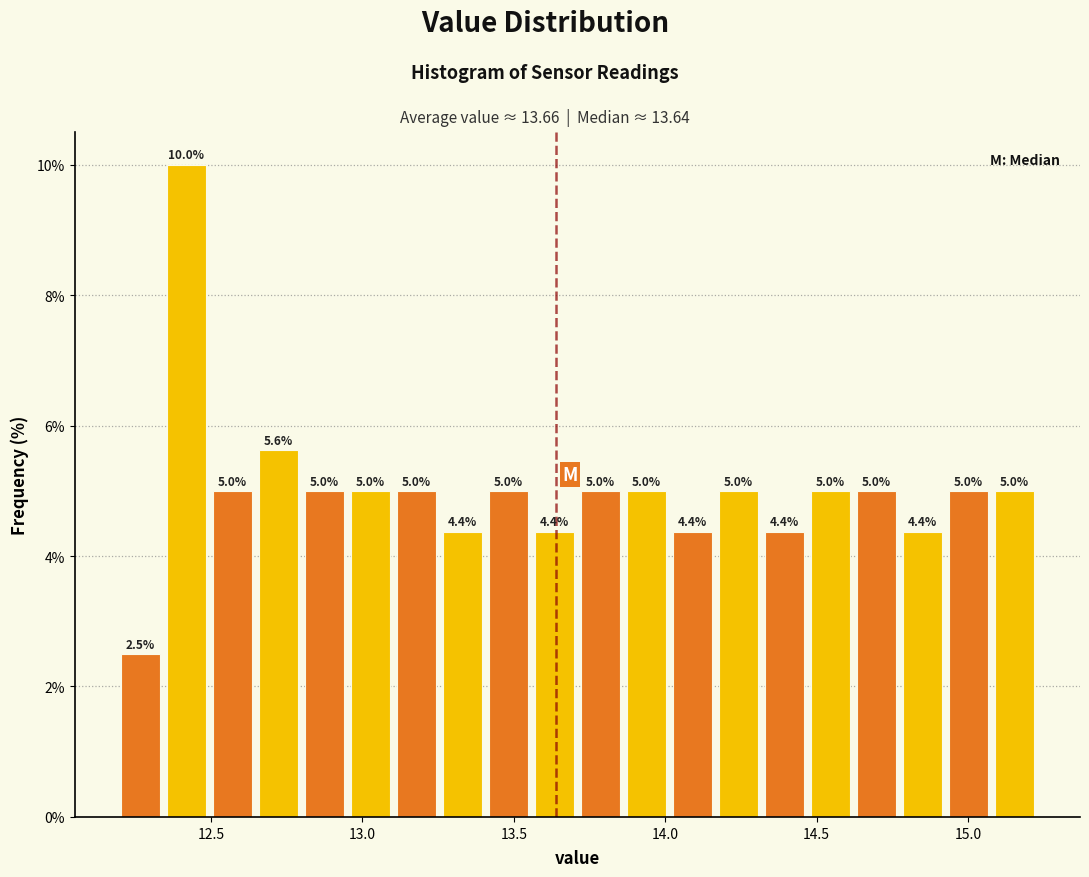

Read against the x-axis, roughly where is the centre of the tallest bar?

12.40